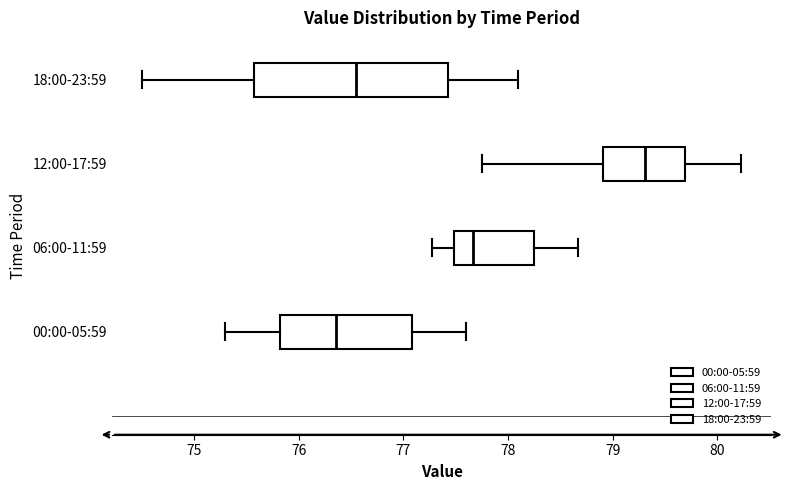

Which box has the furthest to the left median line?

00:00-05:59